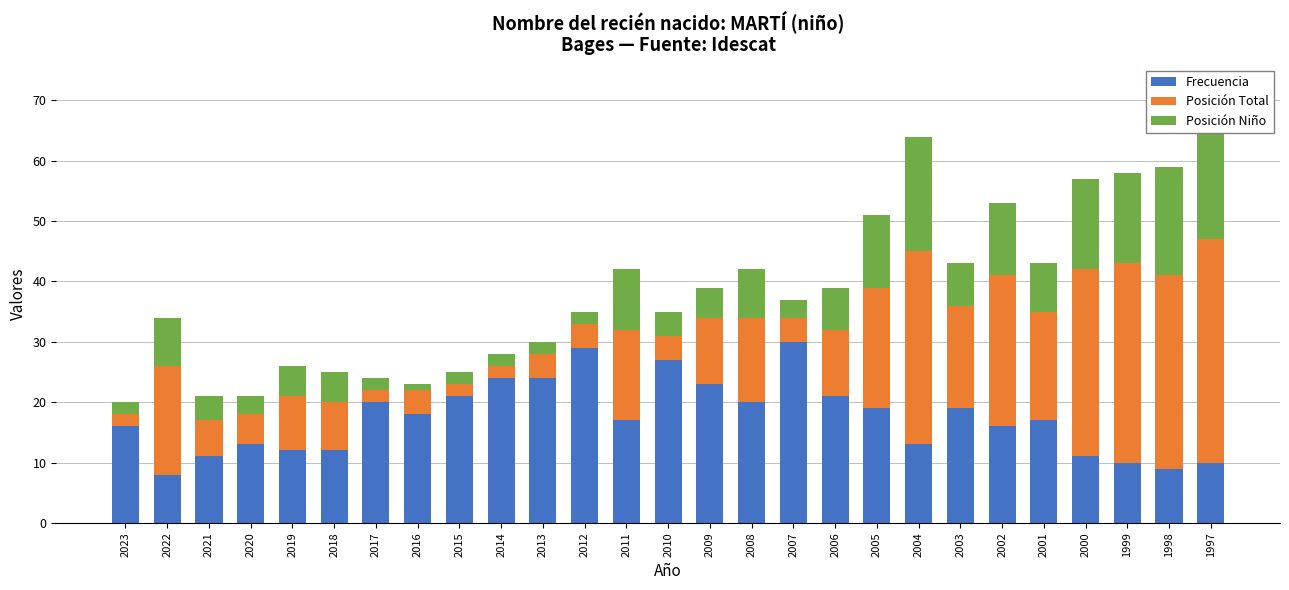

Rank the categories by Posición Niño value from lowest to highest.

2016, 2023, 2017, 2015, 2014, 2013, 2012, 2020, 2007, 2021, 2010, 2019, 2018, 2009, 2006, 2003, 2022, 2008, 2001, 2011, 2005, 2002, 2000, 1999, 1998, 2004, 1997